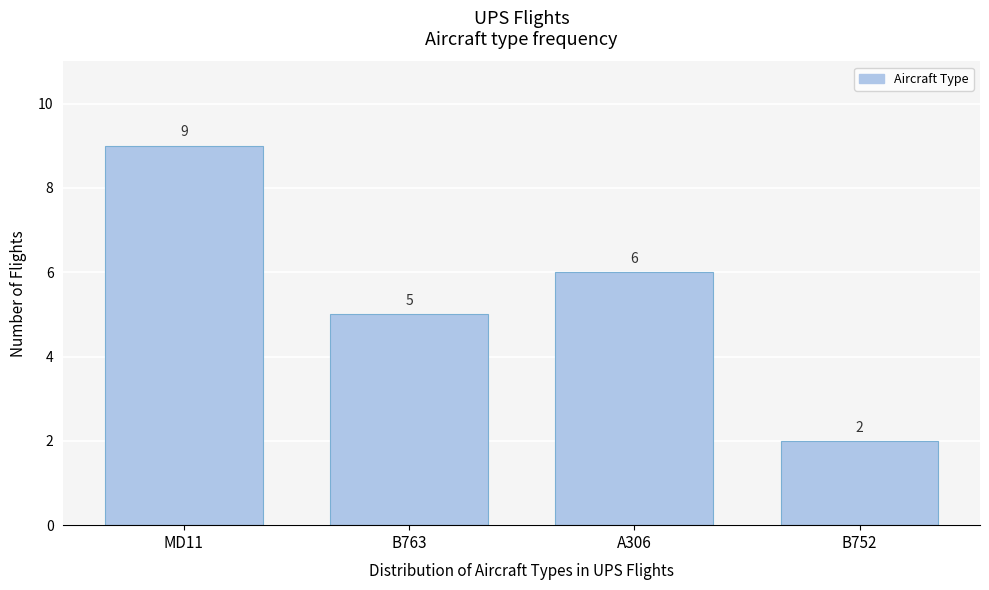

Reading left to right, transcribe all the data shown in this chart.

9	5	6	2